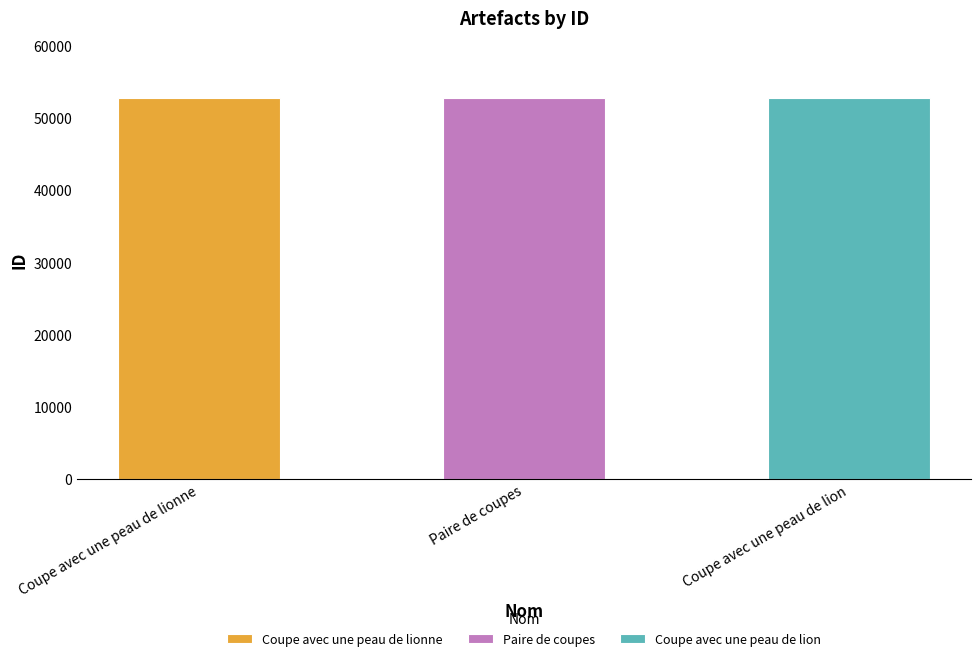

How many bars are there in total?

3